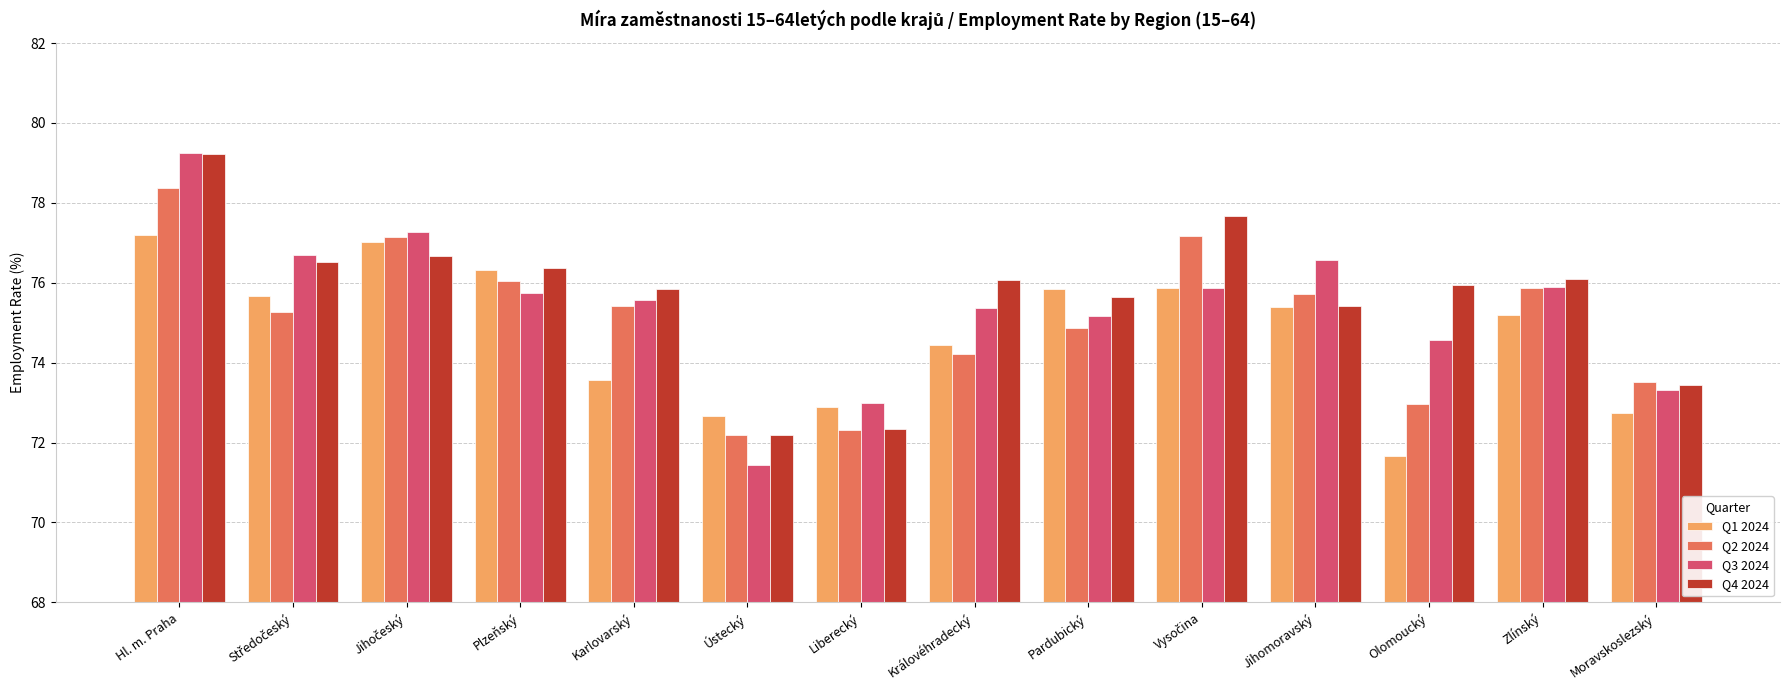

What are all the series names shown in the legend?

Q1 2024, Q2 2024, Q3 2024, Q4 2024